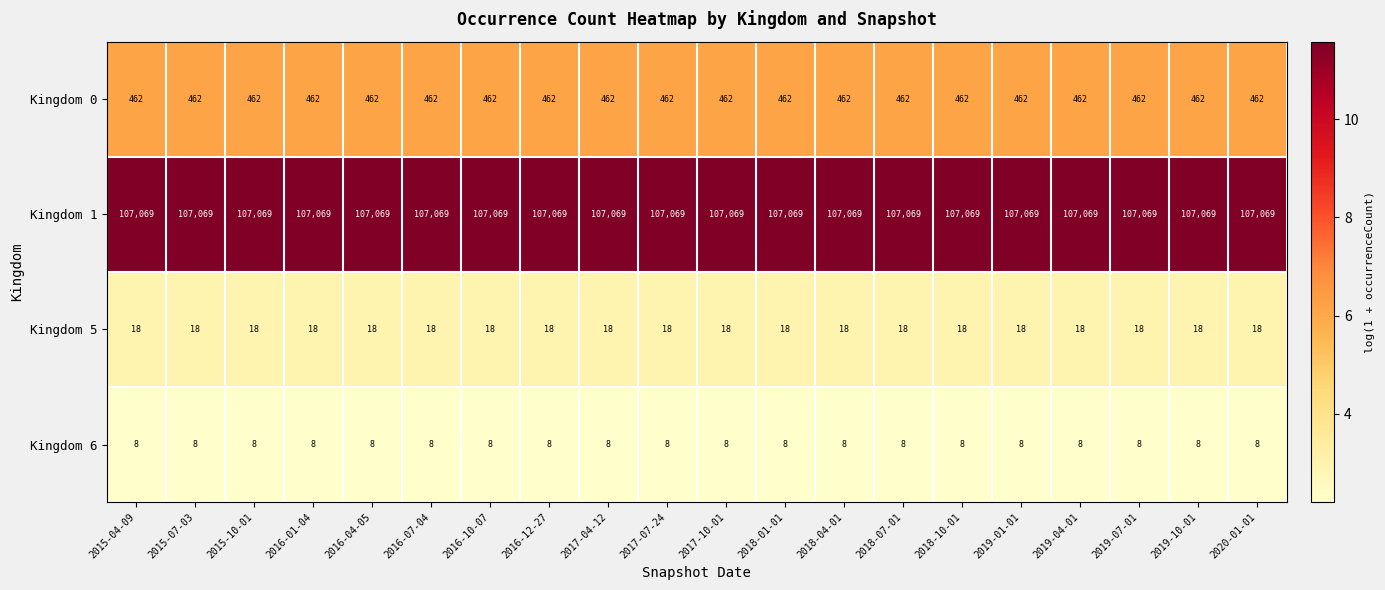

Rank the series by their maximum value, from lowest to highest.

Kingdom 6, Kingdom 5, Kingdom 0, Kingdom 1